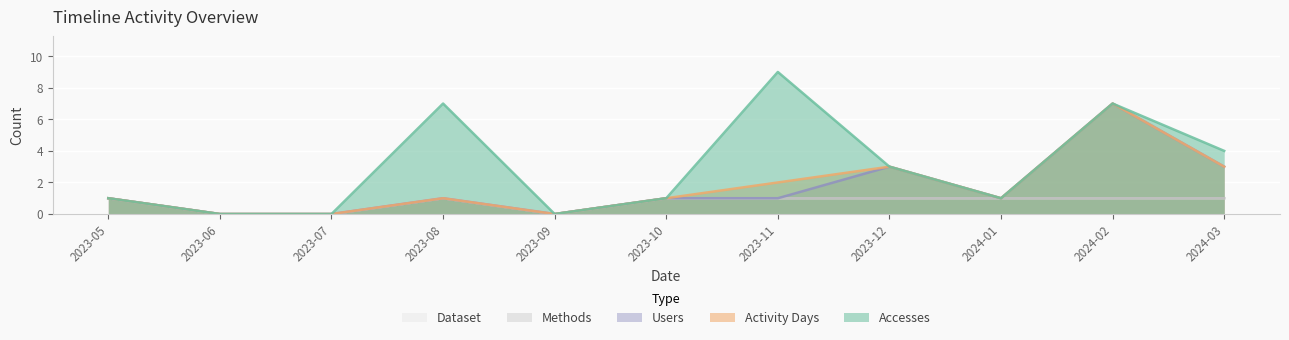

What is the highest value of the Methods series?

1